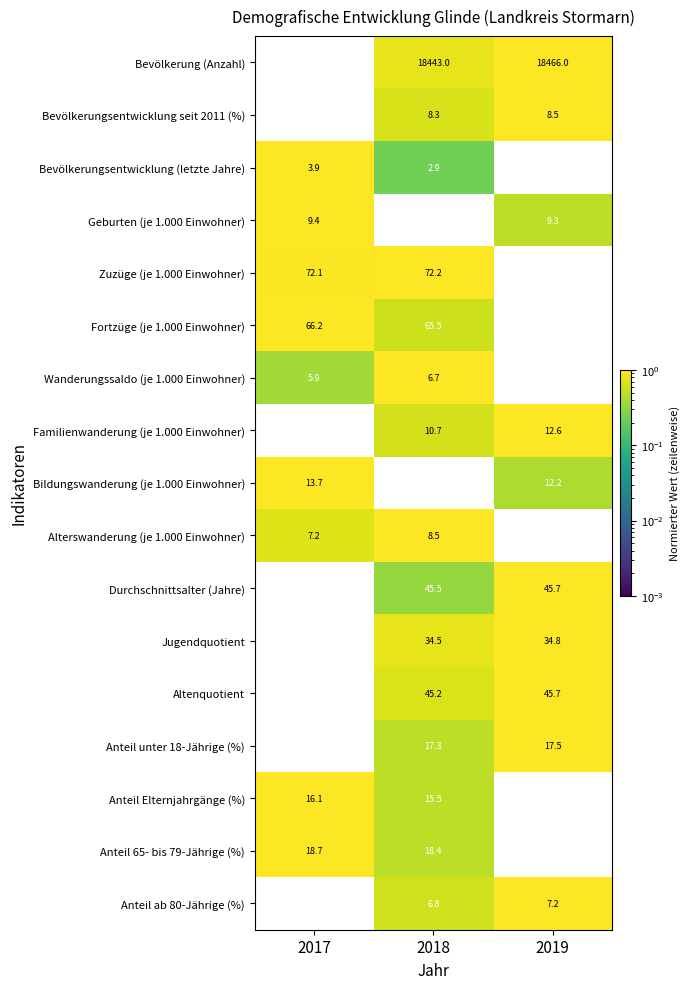

Count the Bevölkerung (Anzahl) values in the range 18365 to 18466.

3